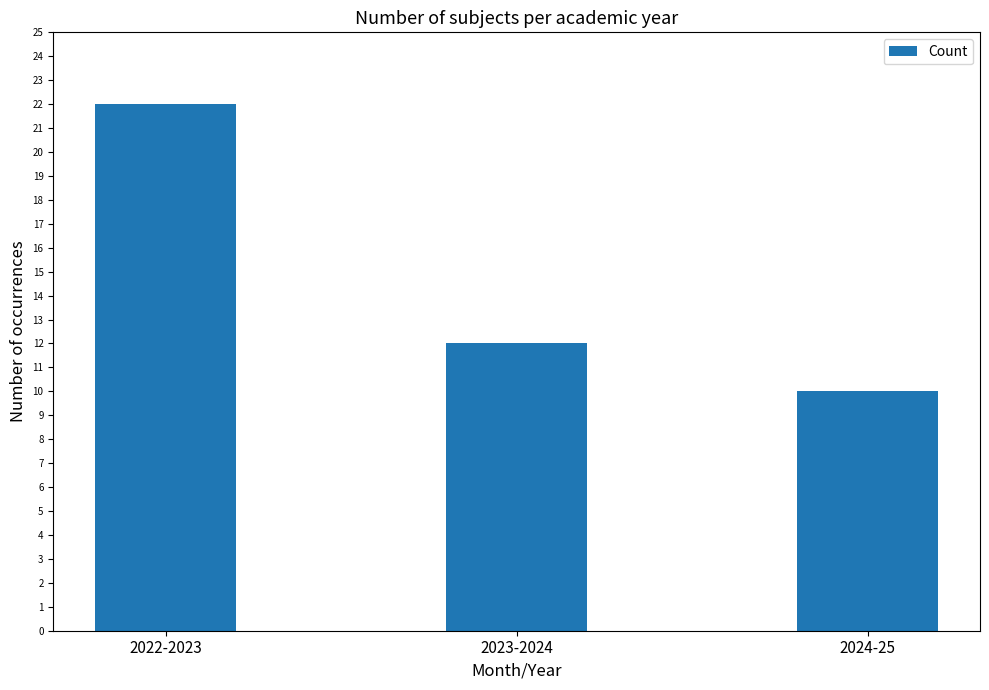

Reading left to right, transcribe all the data shown in this chart.

2022-2023=22	2023-2024=12	2024-25=10